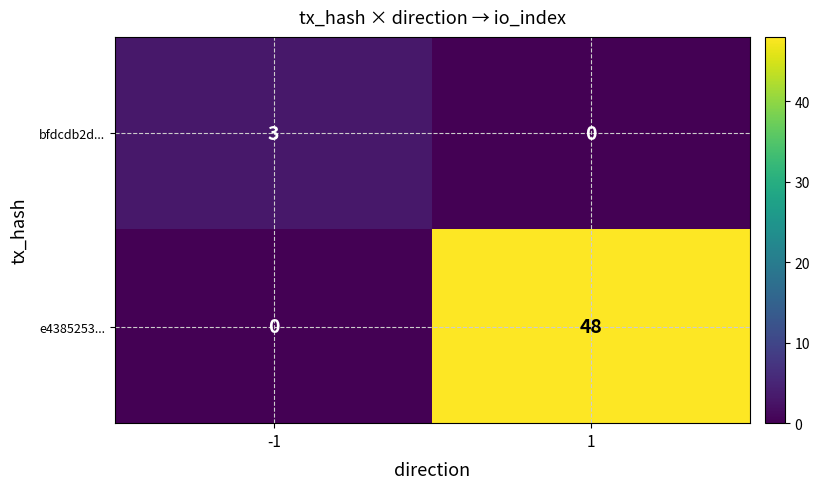

Which series has the largest total across all categories?

e4385253...